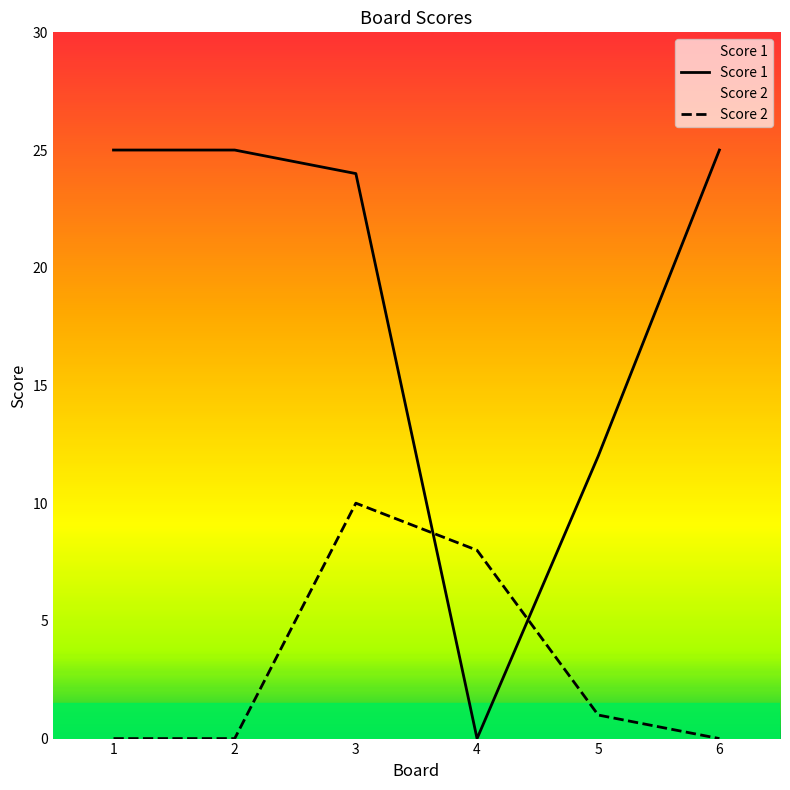

Is the value of Score 1 at 1 greater than the value of Score 2 at 4?

Yes